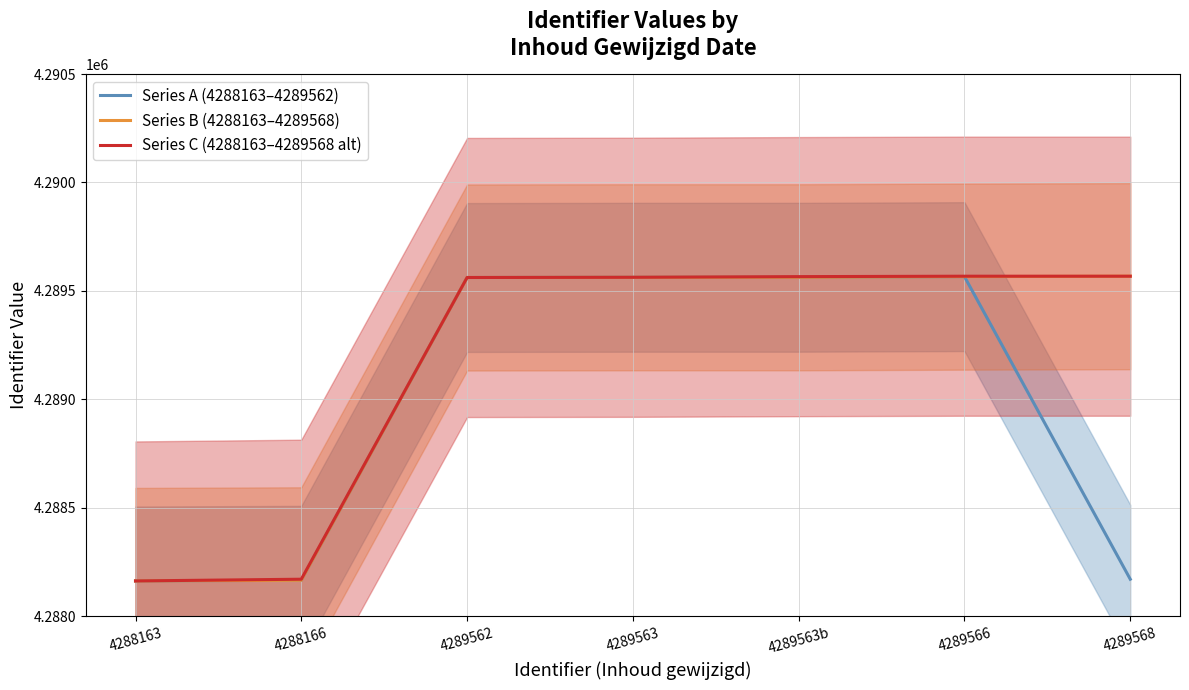

Is it true that Series C (4288163–4289568 alt) equals 2957362 at 4288166?

False